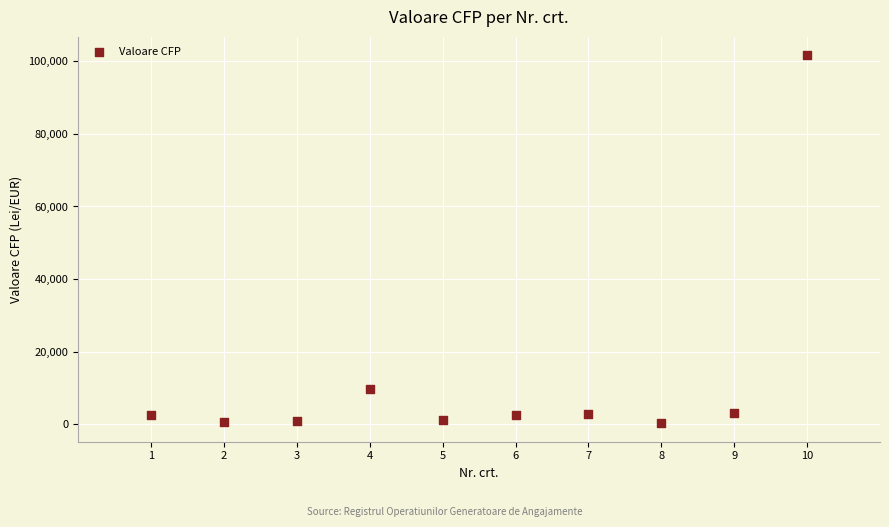

What Y value in the scatter plot is closest to 50954?

9587.9